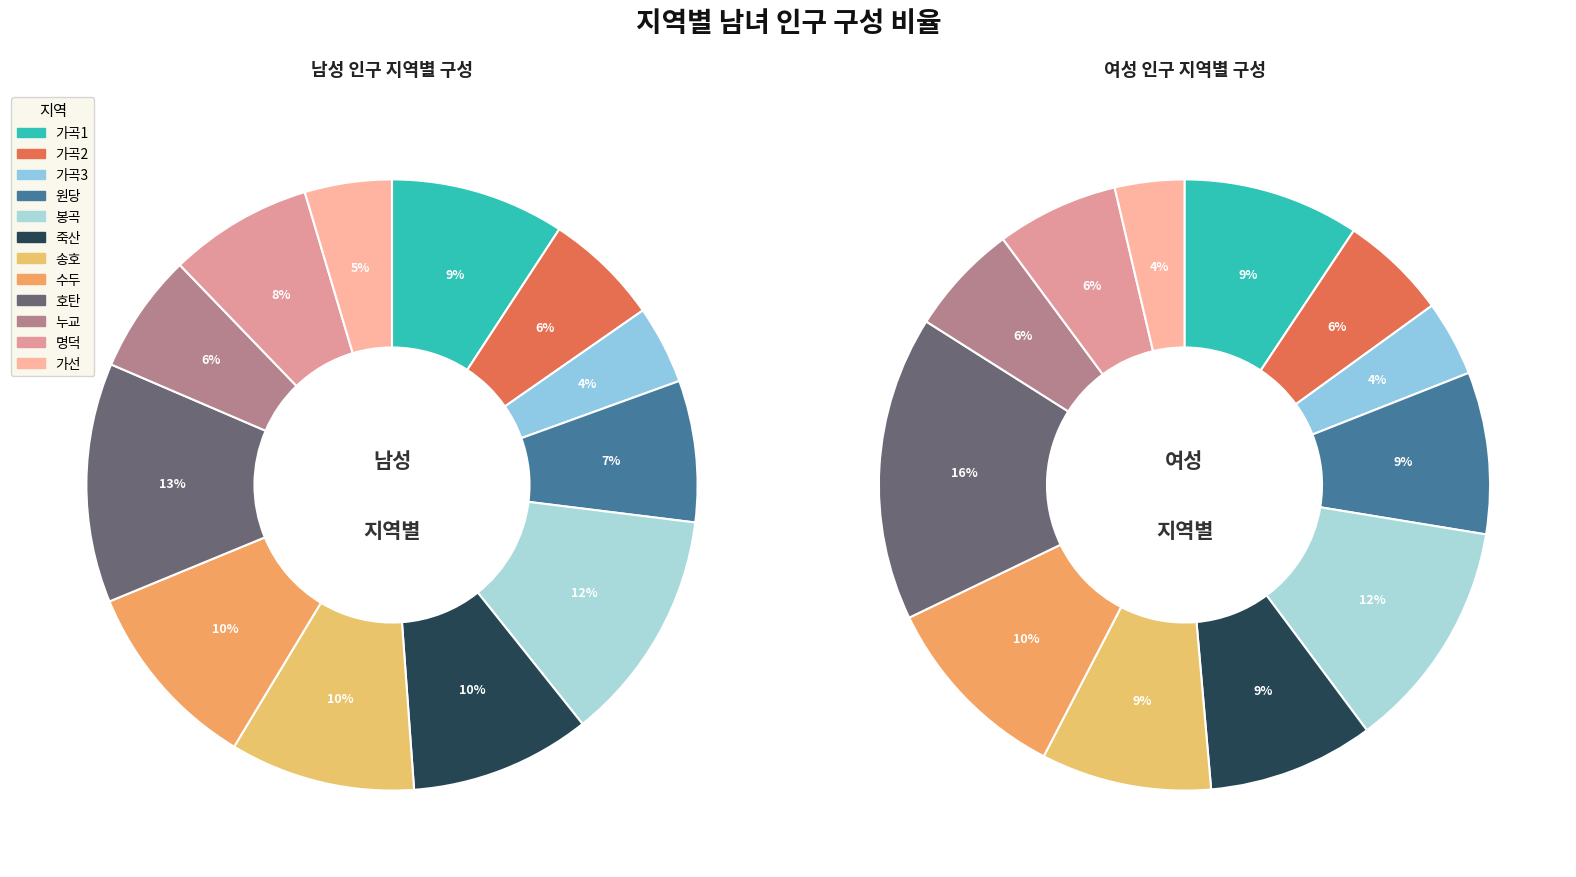

True or false: 가선 accounts for 18% of the total.

False